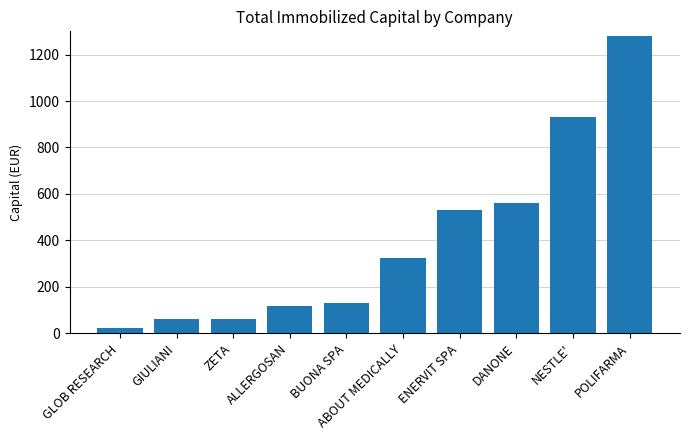

What is the label of the 1st bar from the right?

POLIFARMA